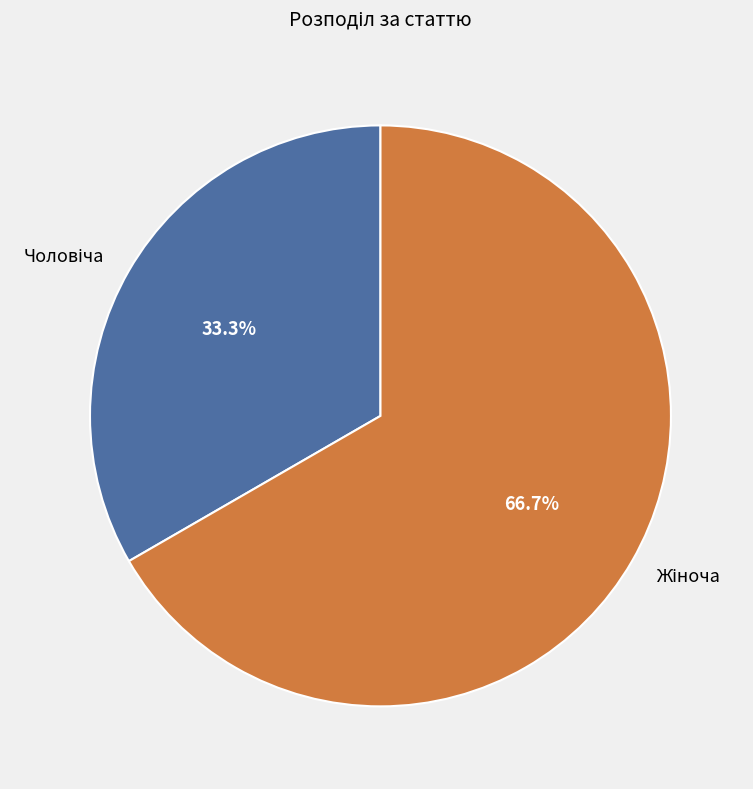

Is there a majority slice in this chart?

Yes